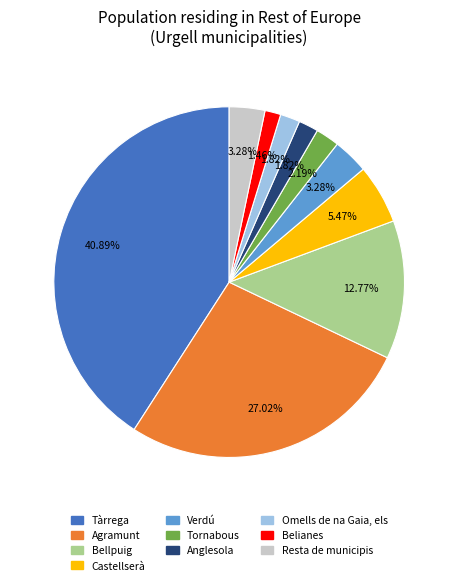

Is it true that Bellpuig is 4% of the pie?

False